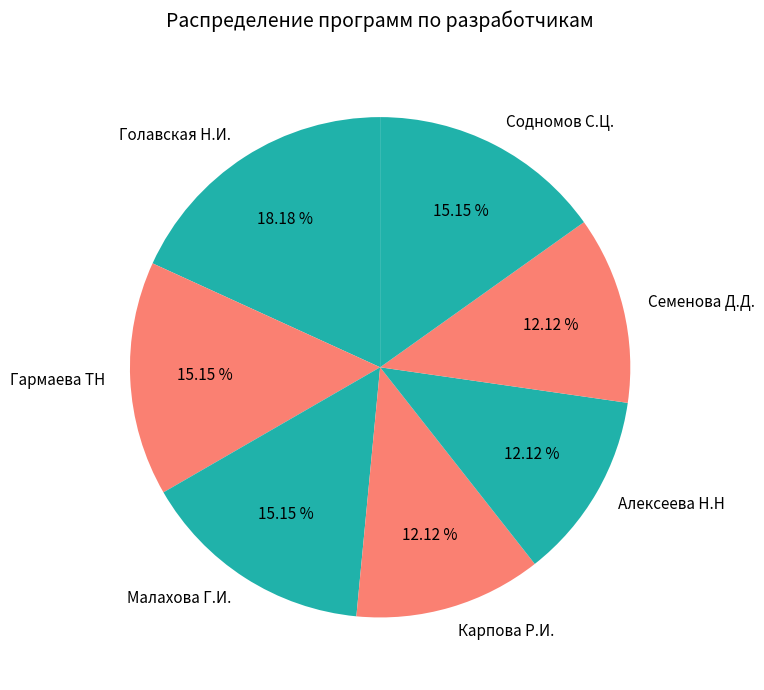

To the nearest percent, what is the average slice percentage?

14%